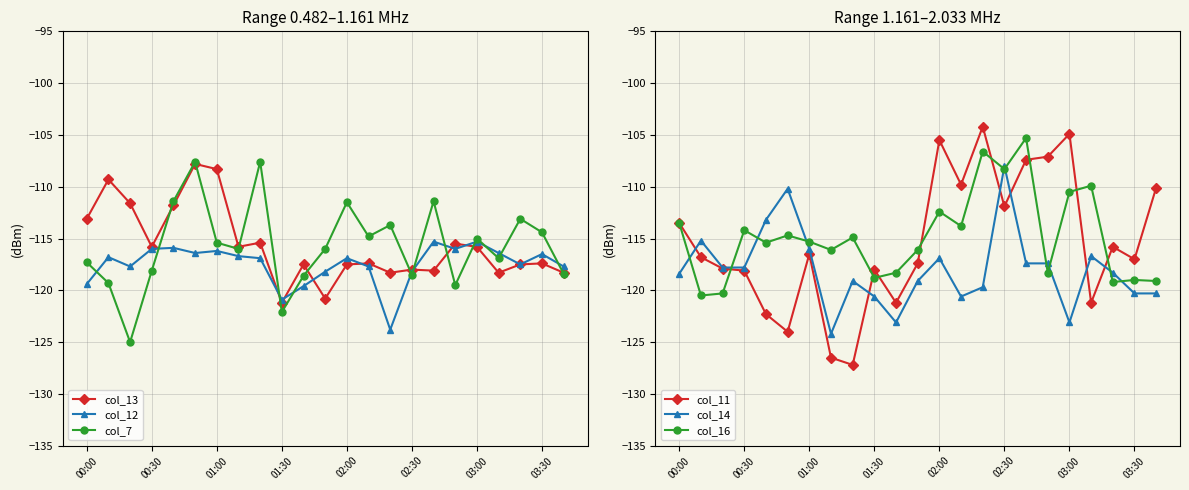

At how many categories does at least one series exceed -112?

15